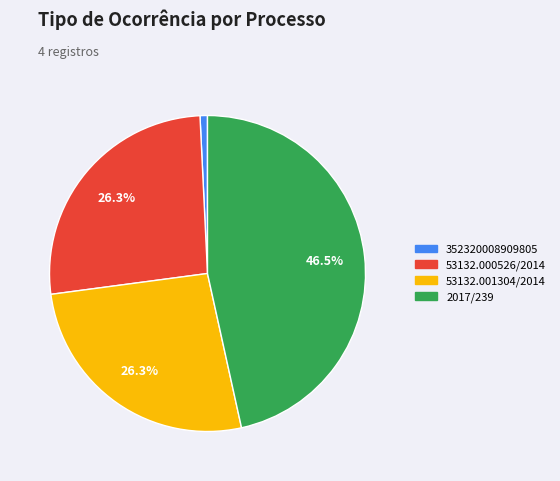

The 352320008909805 slice represents 1% of the pie. True or false?

True